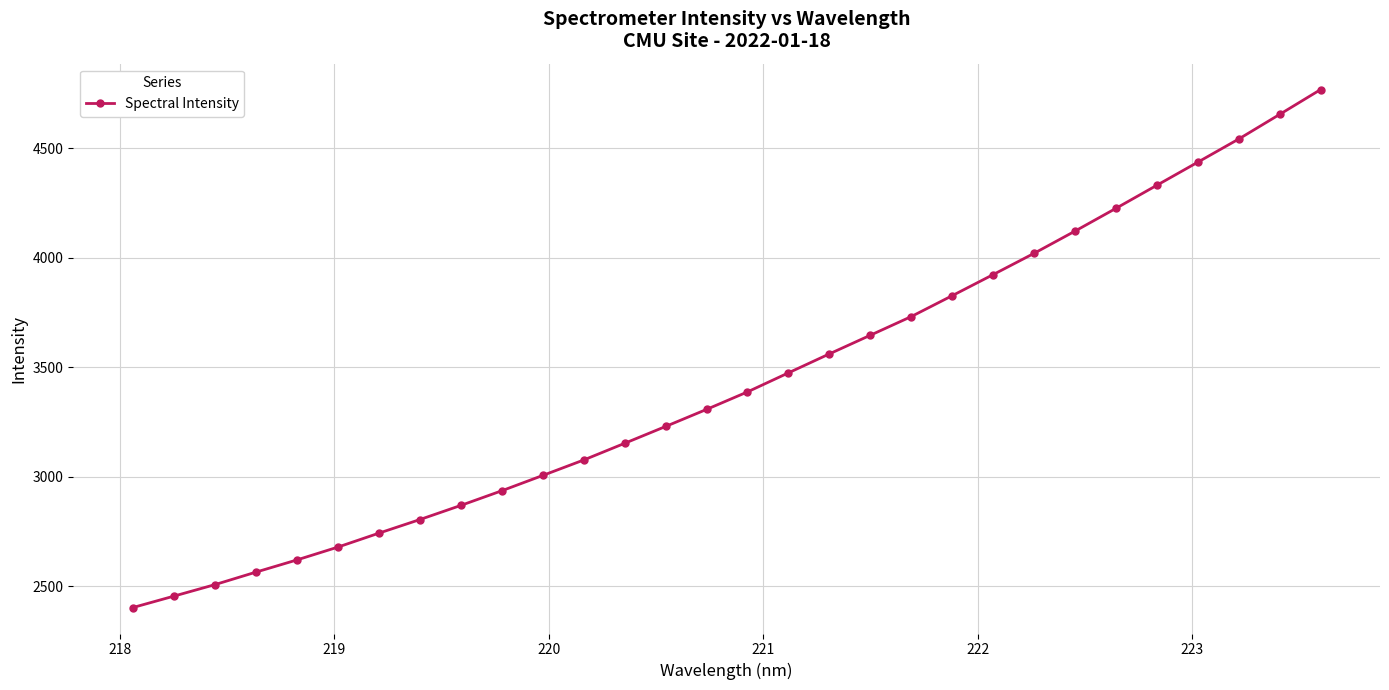

What is the greatest value displayed?

4767.3